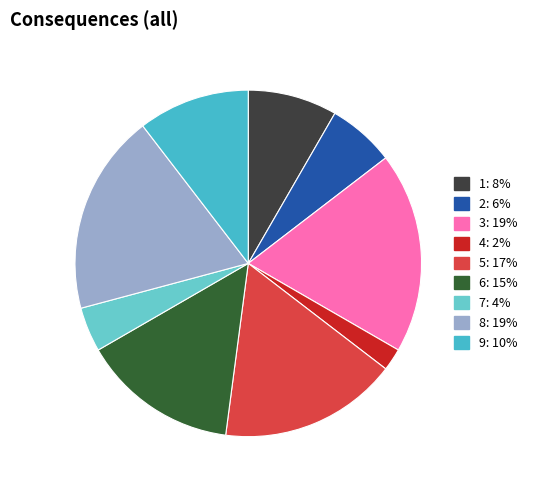

Does 4 represent more than half of the total?

No